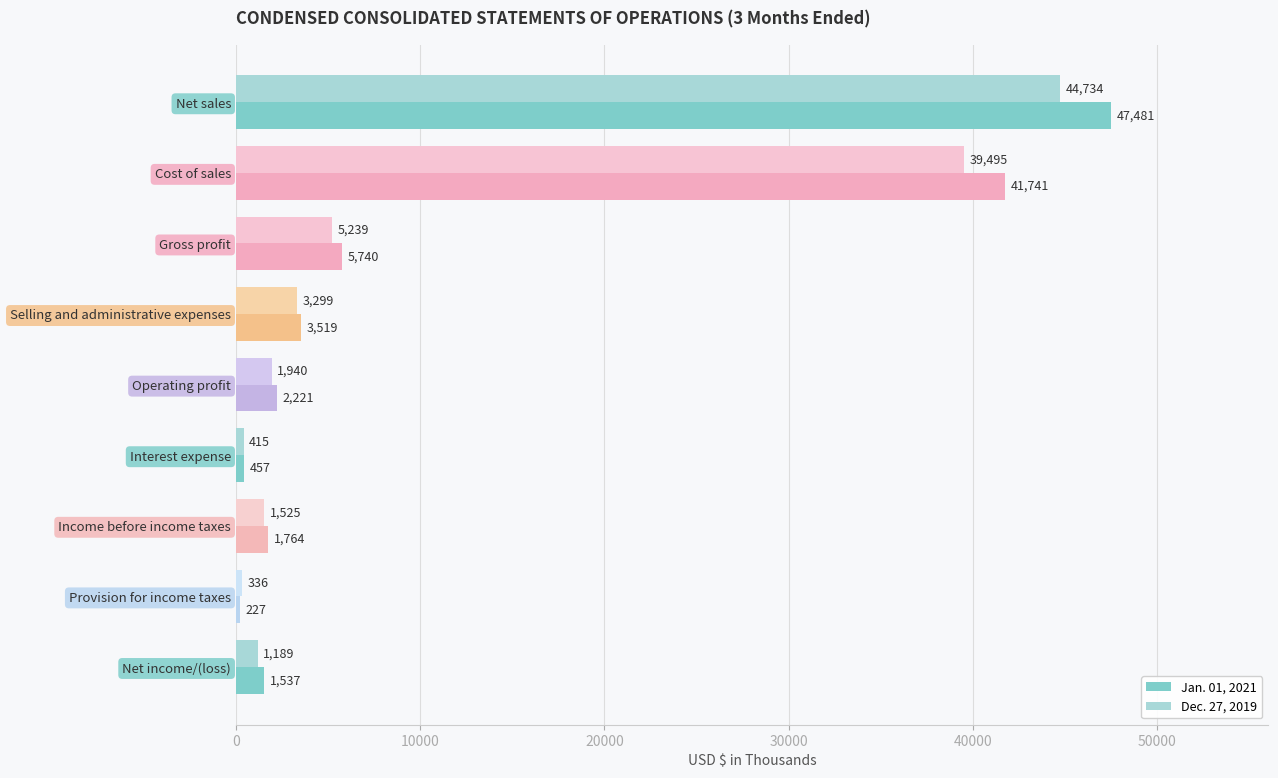

Rank the categories by Dec. 27, 2019 value from lowest to highest.

Provision for income taxes, Interest expense, Net income/(loss), Income before income taxes, Operating profit, Selling and administrative expenses, Gross profit, Cost of sales, Net sales